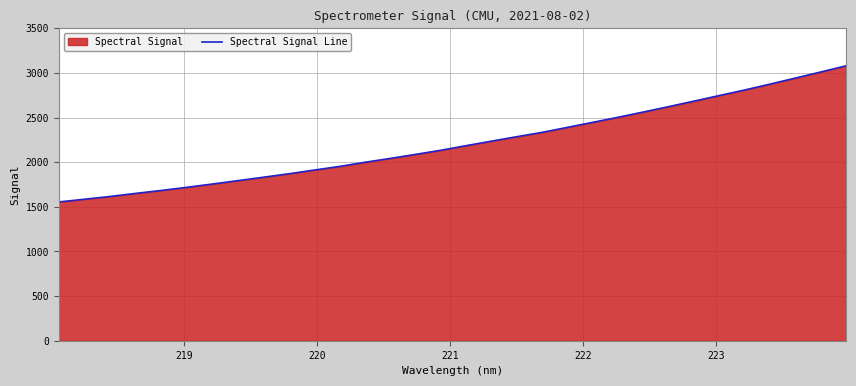

What is the minimum value shown in the chart?

1554.0